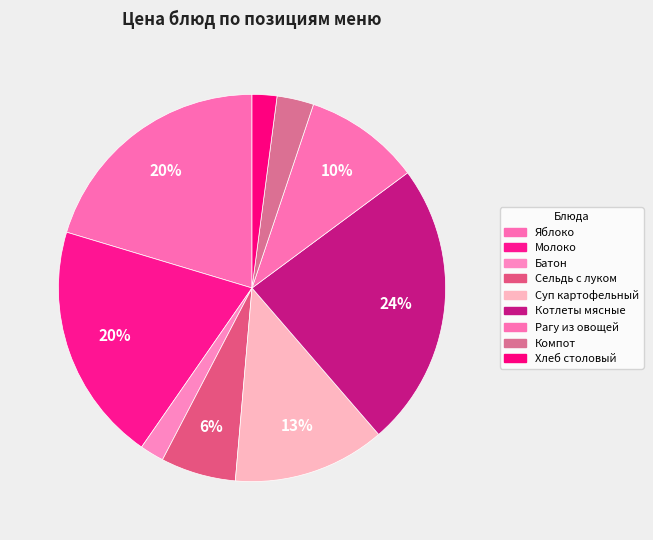

Is it true that Компот is 3% of the pie?

True